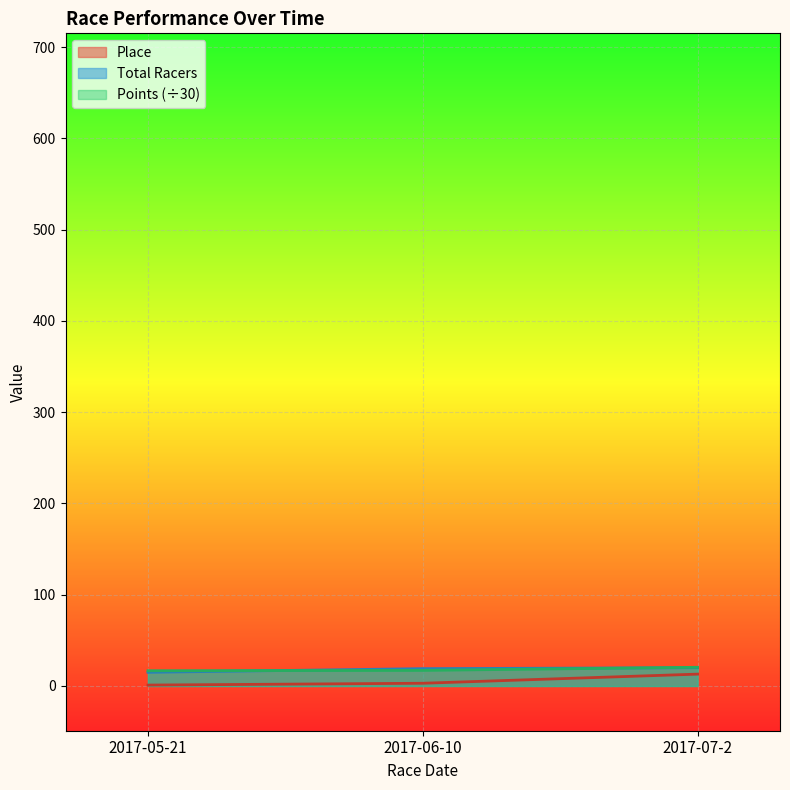

How many lines are shown in the chart?

3